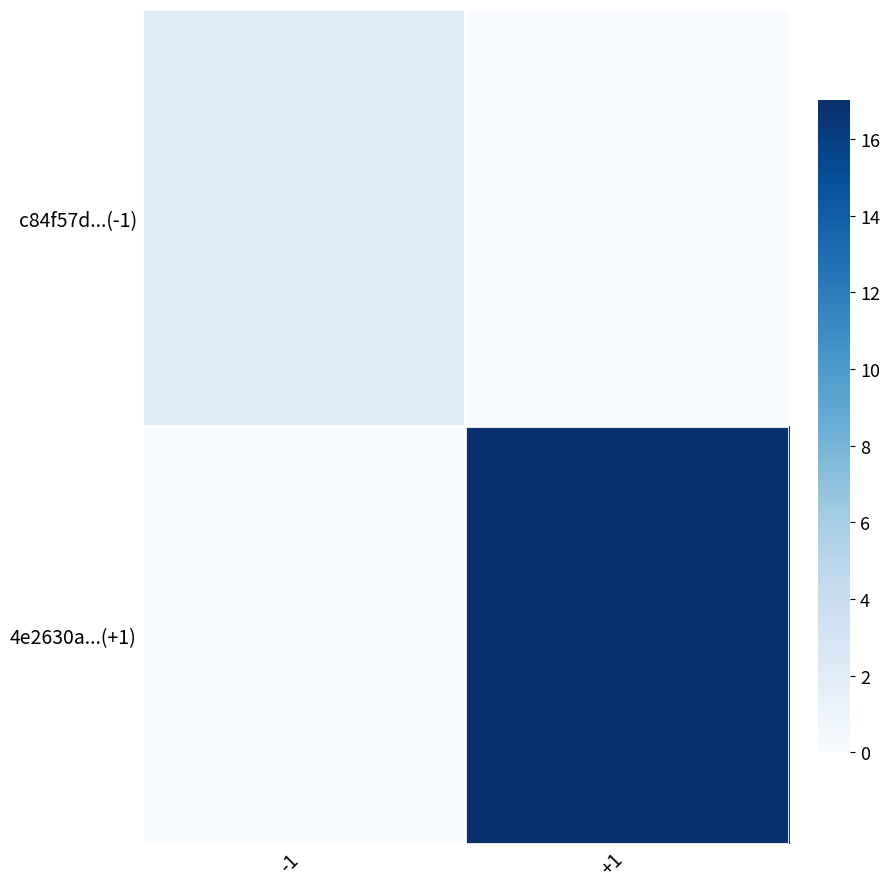

Reading left to right, what are all the values shown in this chart?

c84f57d...(-1): -1=2	+1=0
4e2630a...(+1): -1=0	+1=17